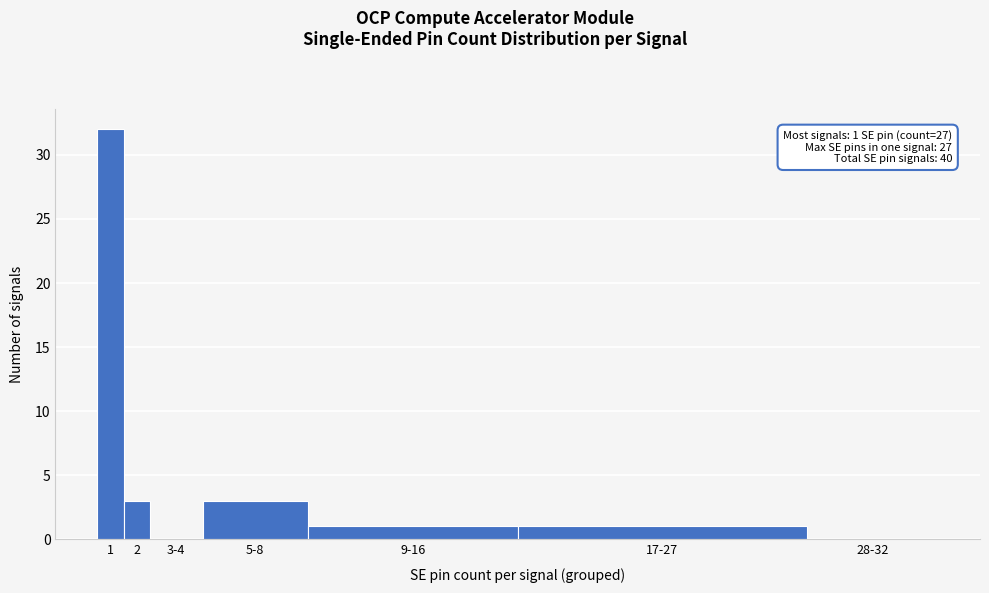

Reading right to left, what are all the values shown in this chart?

28-32=0	17-27=1	9-16=1	5-8=3	3-4=0	2=3	1=32